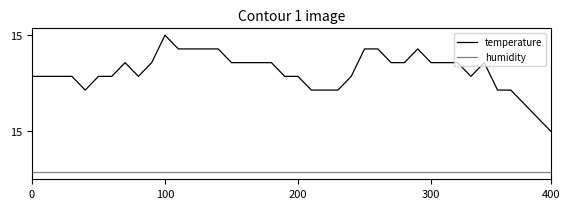

What is the maximum value for temperature?

14.9